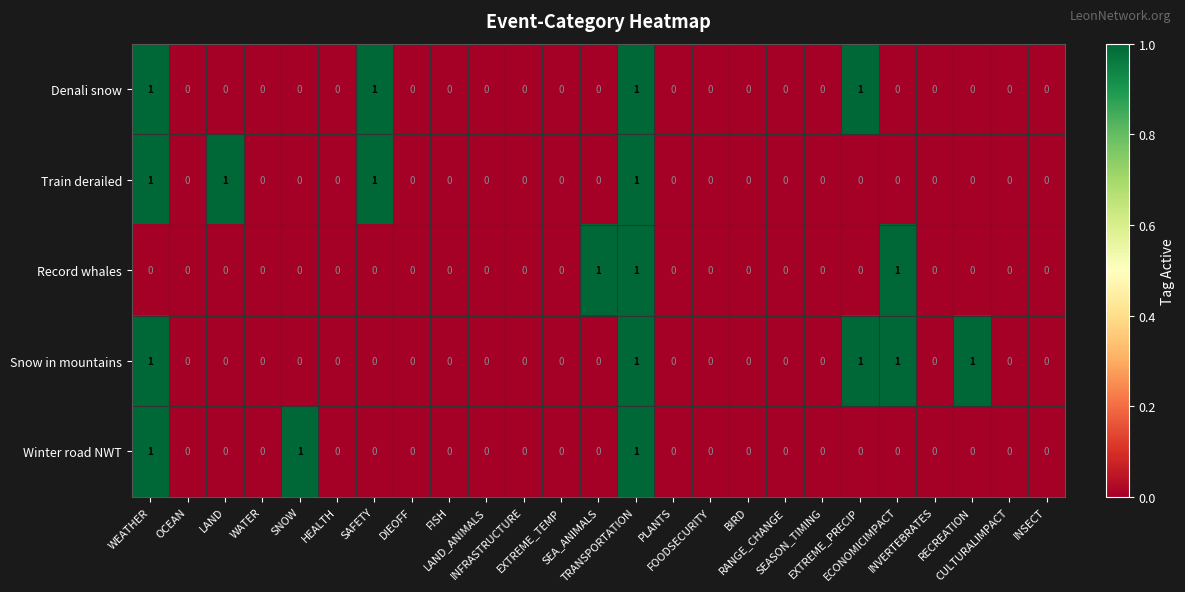

How many Train derailed values are between 0 and 1?

25